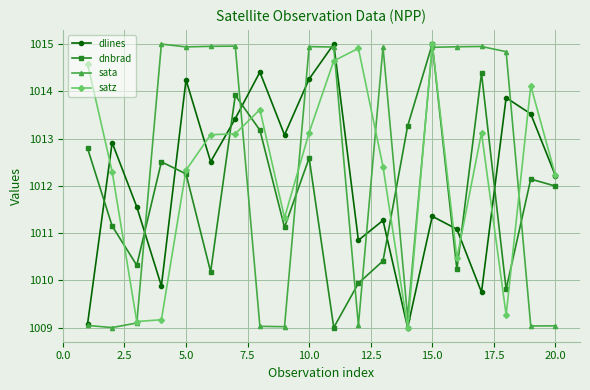

What is the difference between the maximum and minimum values in the dlines series?

6.0